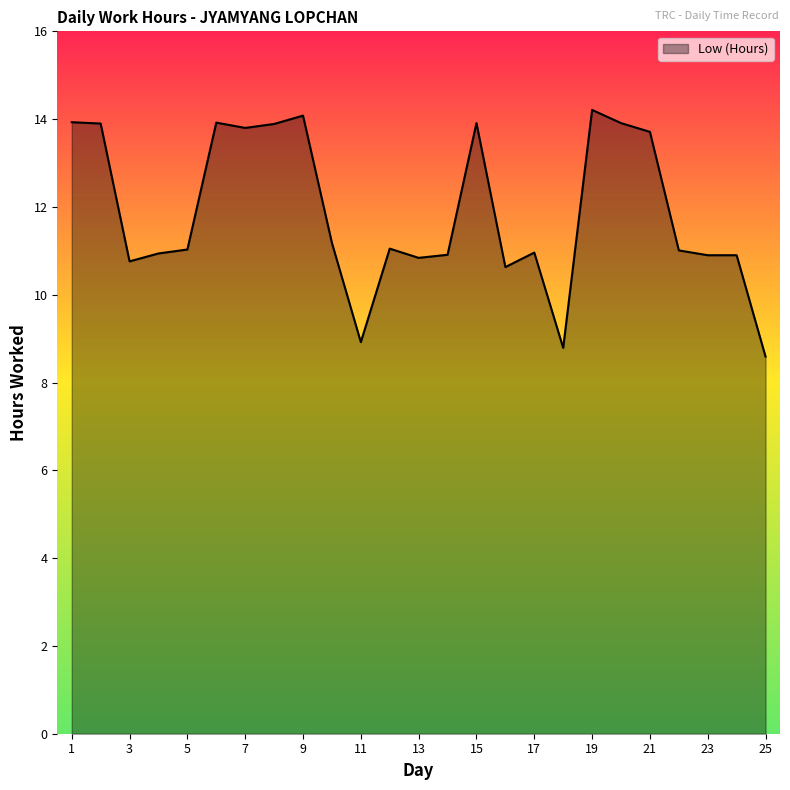

What is the maximum value shown in the chart?

14.2